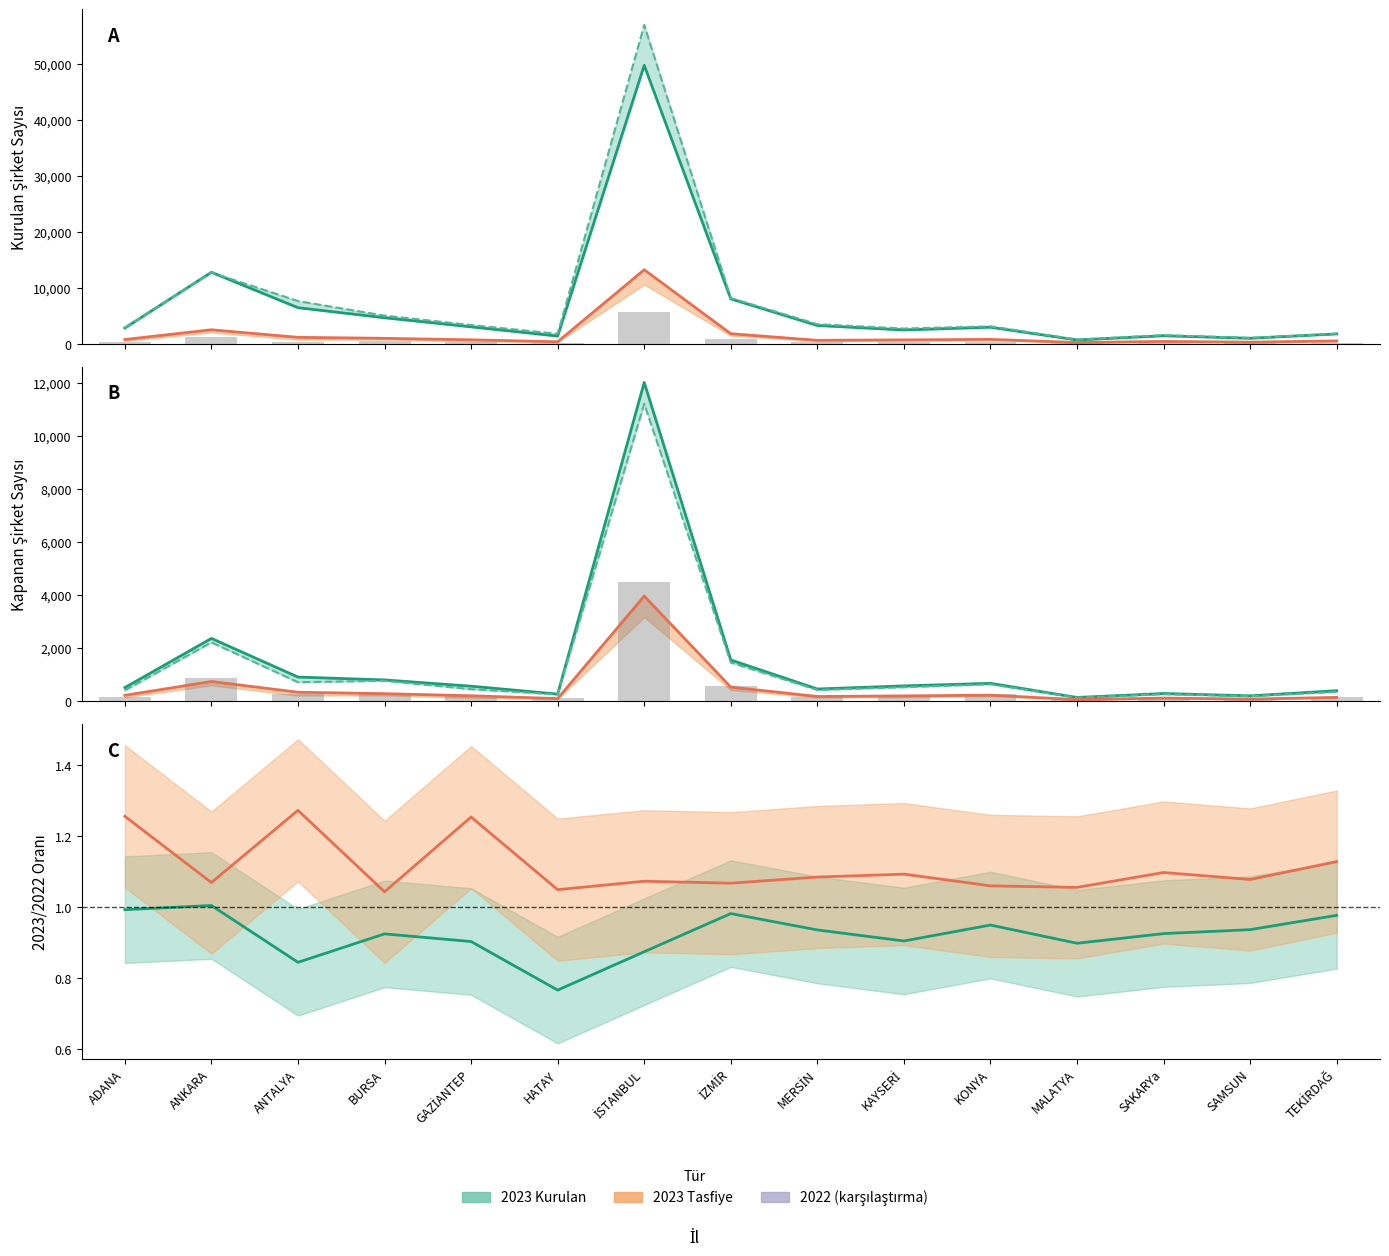

What is the sum of all 2023 Kurulan Şirket values?

101794.0